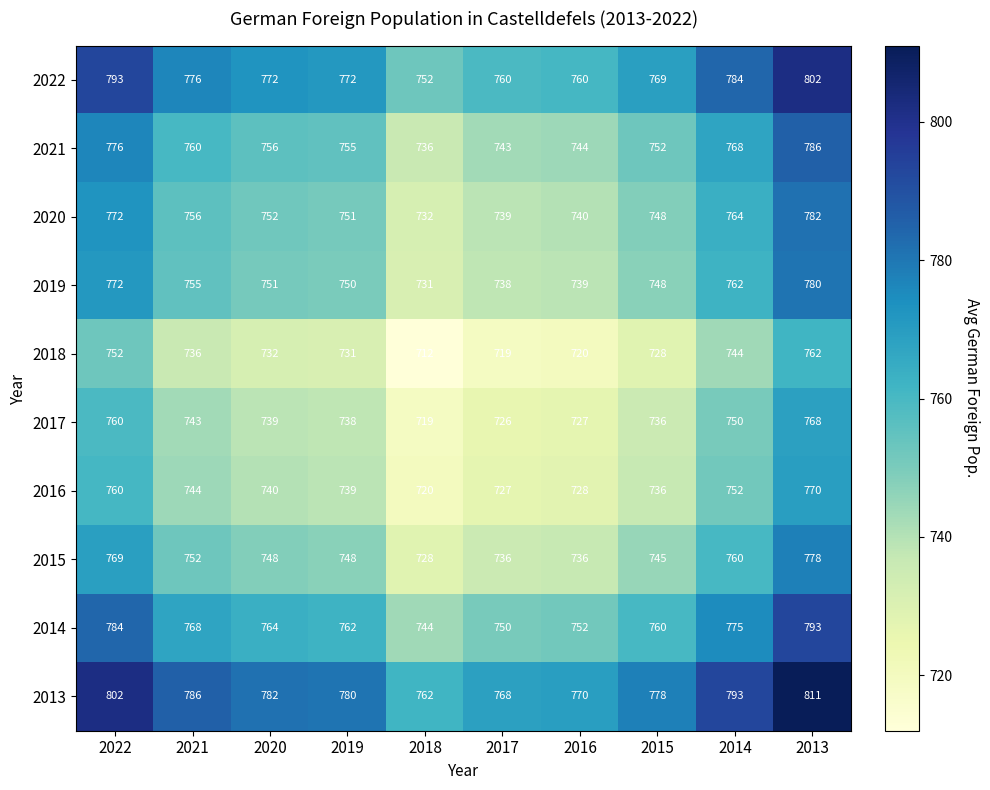

What is the sum of the 2017 values at 2018 and 2015?

1455